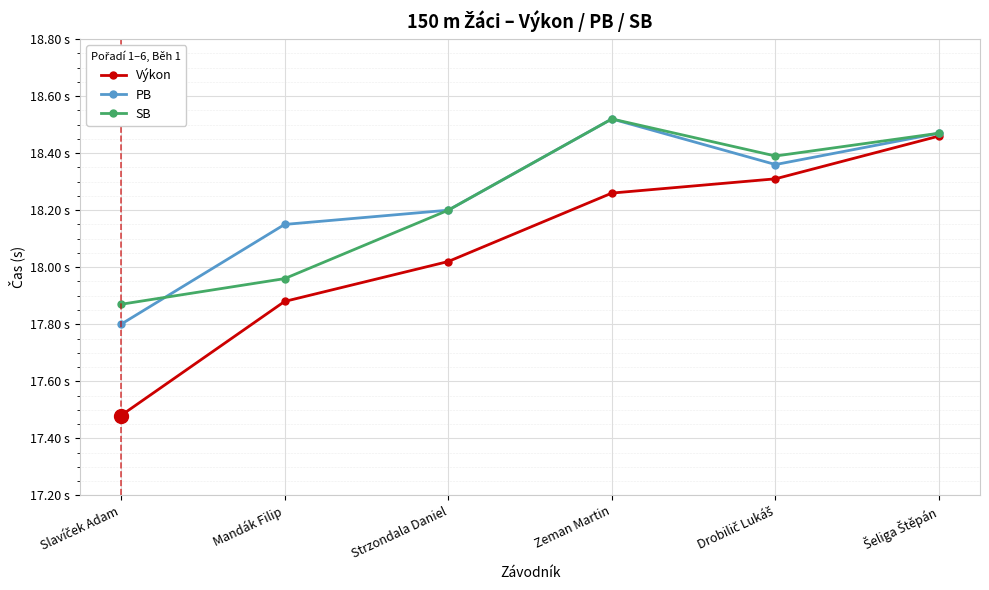

What is the sum of the SB values at Mandák Filip and Šeliga Štěpán?

36.4